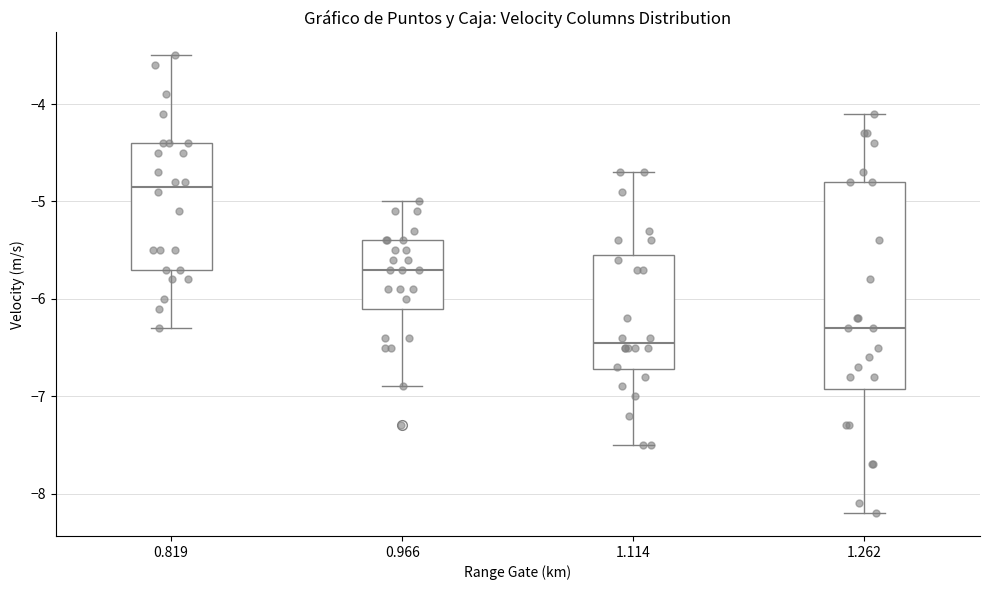

Which box's median line is the highest?

0.819